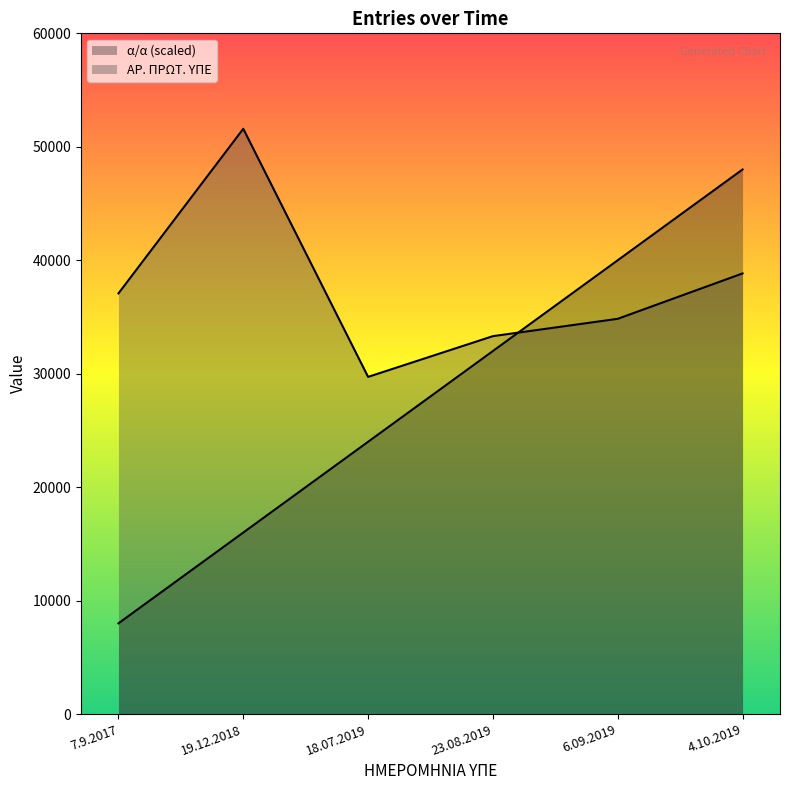

Reading left to right, list all the values displayed in this chart.

α/α (scaled): 8000	16000	24000	32000	40000	48000
ΑΡ. ΠΡΩΤ. ΥΠΕ: 37077	51588	29719	33310	34838	38838